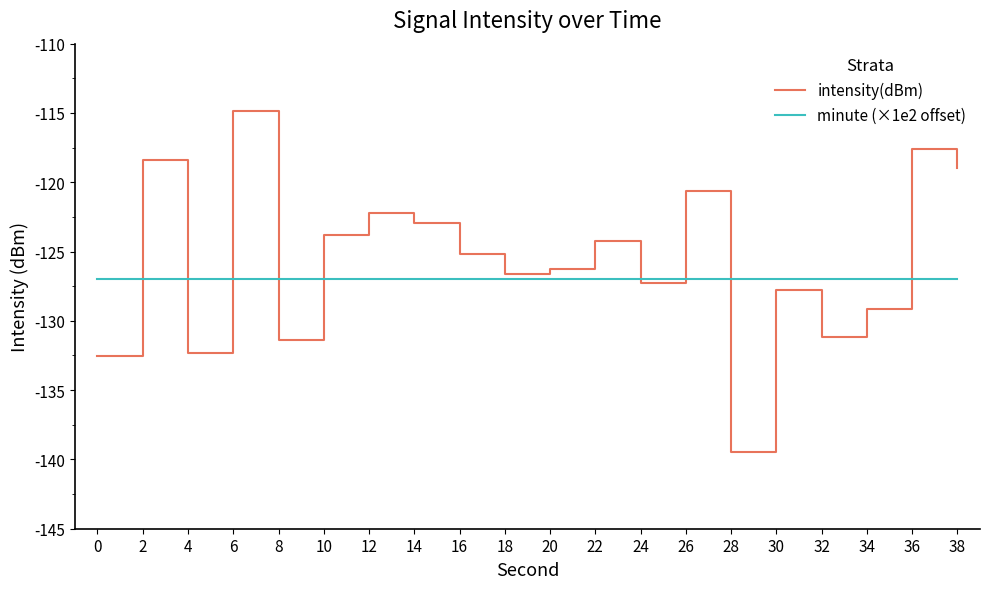

How many lines are shown in the chart?

2